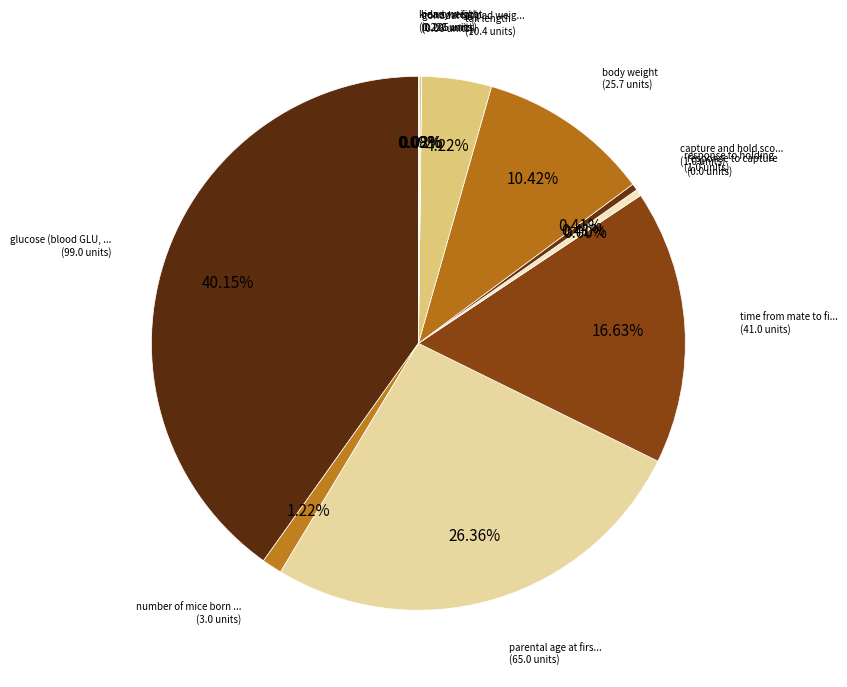

What percentage is NOT represented by kidney weight?

99.9%